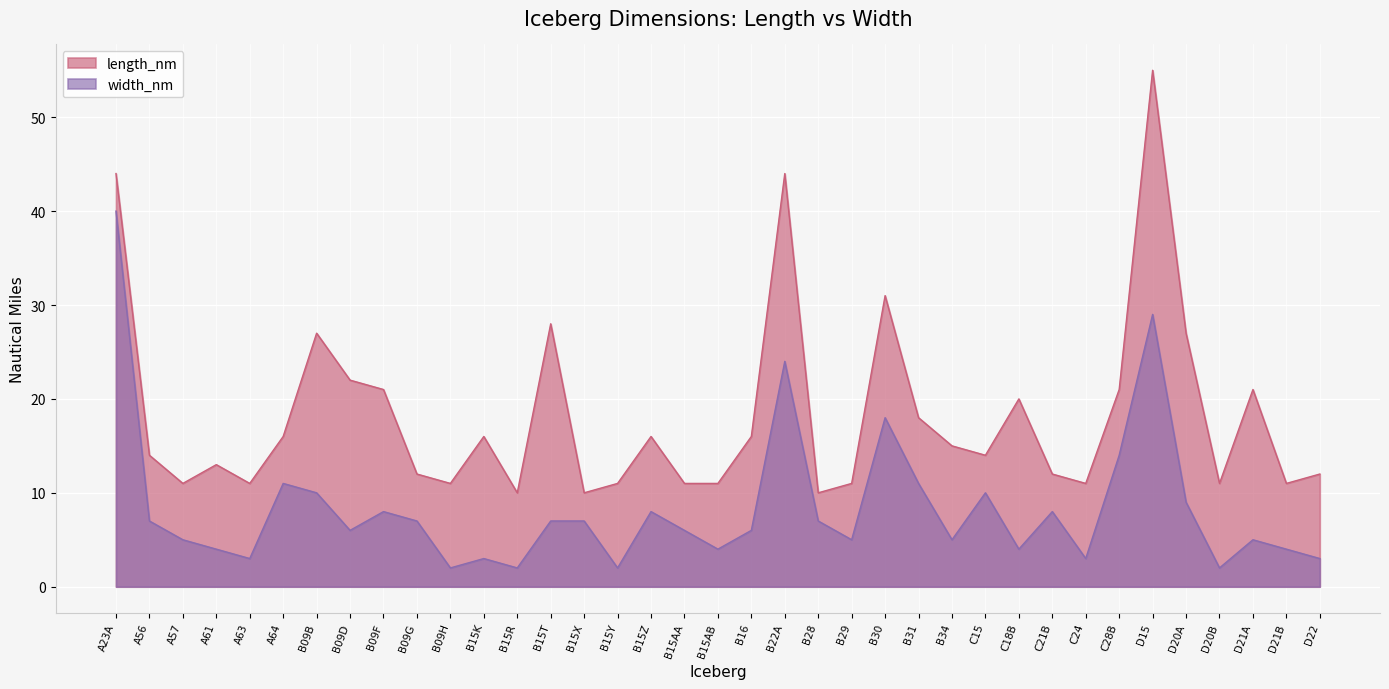

What is the value of the length_nm point at the 2nd from the left?

14